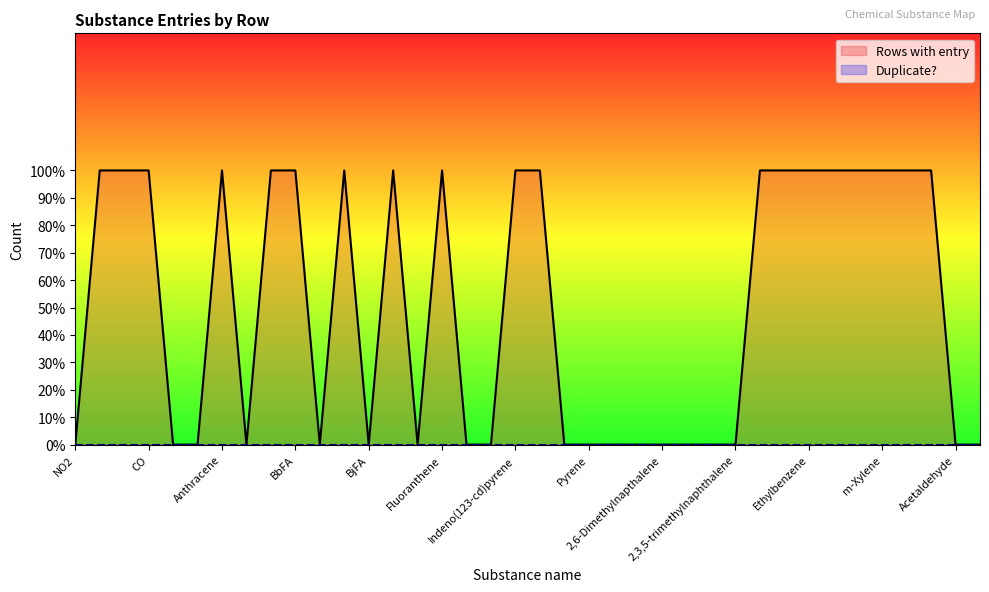

The chart shows a value of 1 at 2,3,5-trimethylnaphthalene. True or false?

False